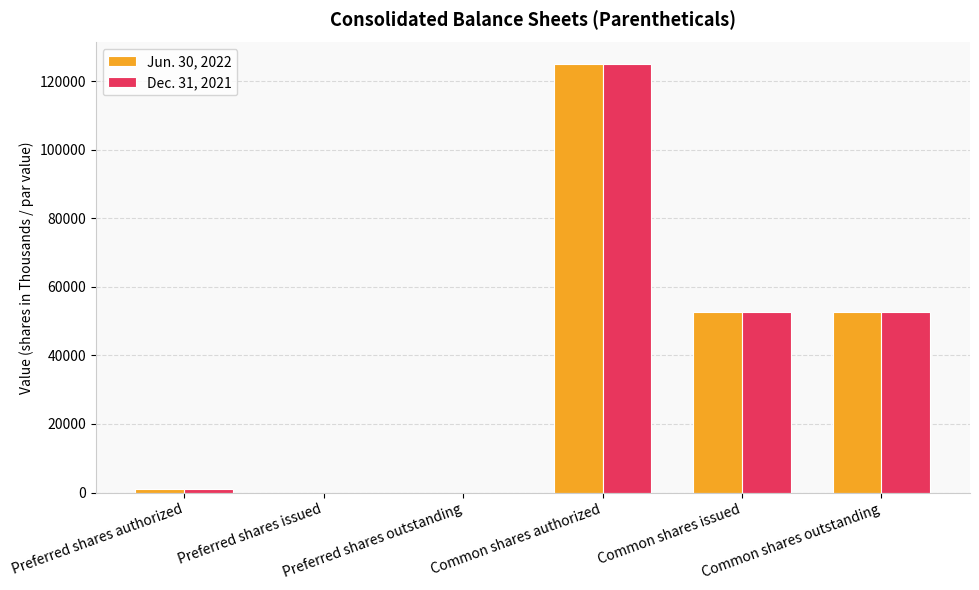

Which series changed the most between Preferred shares issued and Common shares outstanding?

Jun. 30, 2022